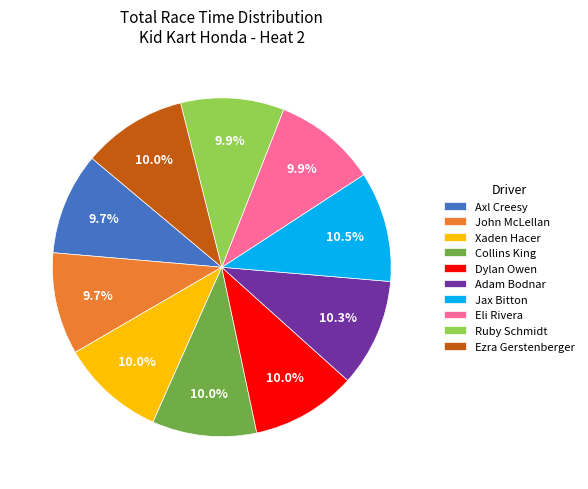

Does Adam Bodnar account for over 50% of the chart?

No